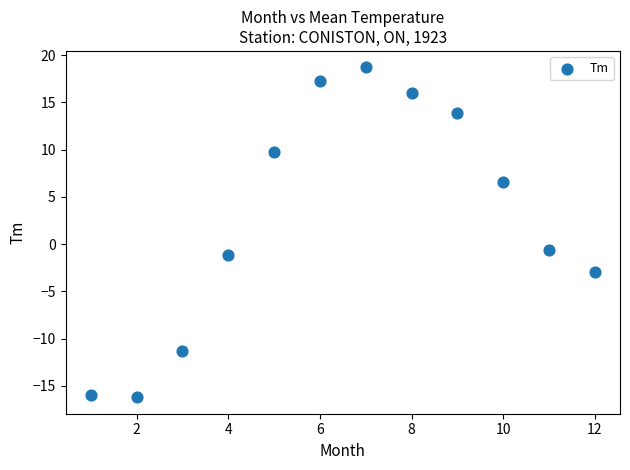

What is the range of X values (max minus min)?

11.0